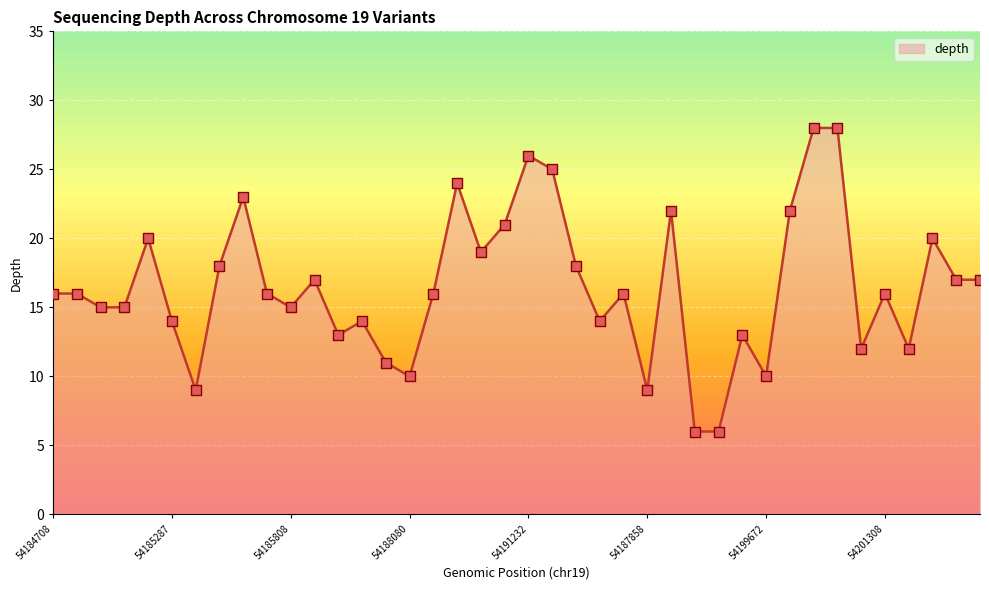

What is the greatest value displayed?

28